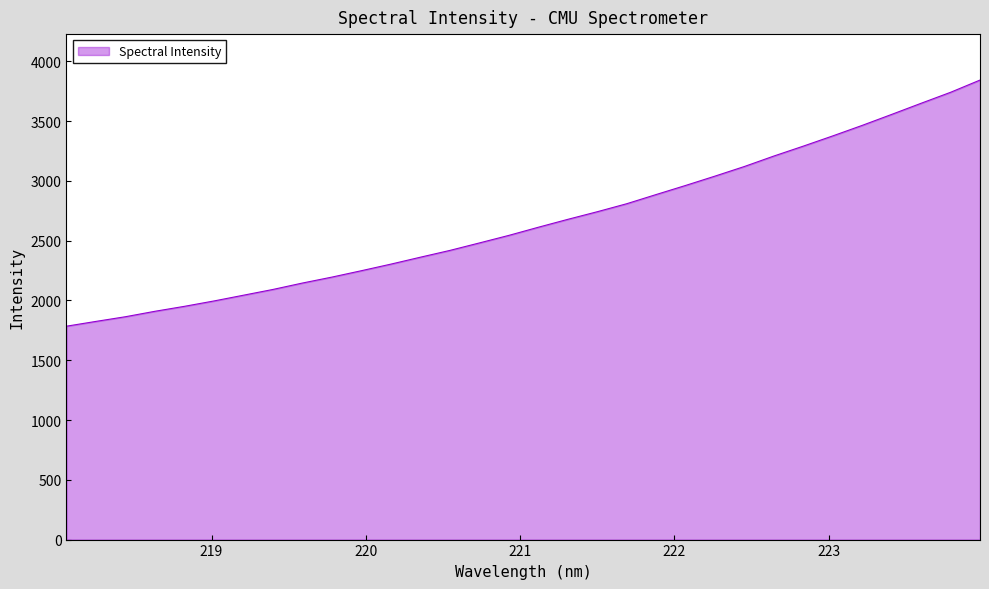

What is the greatest value displayed?

3842.7